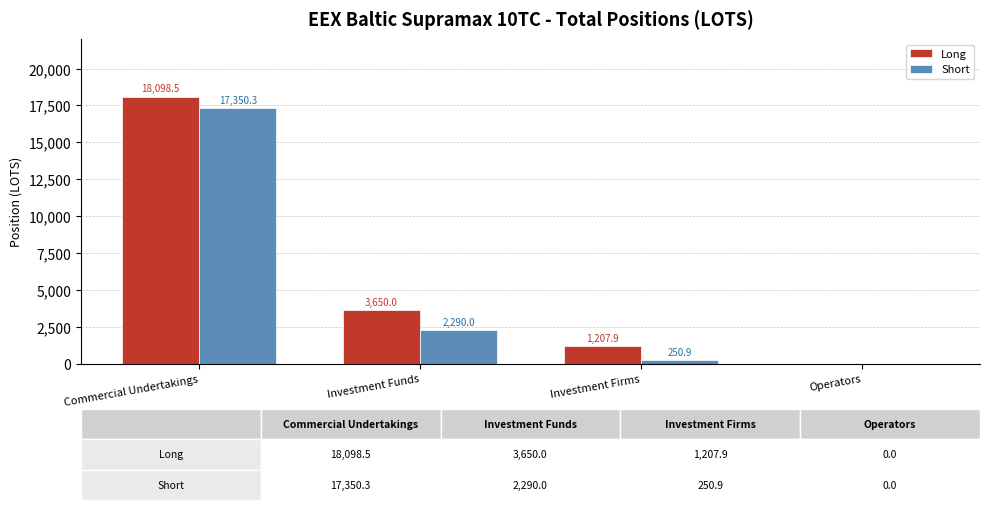

What is the sum of all Long values?

22956.4